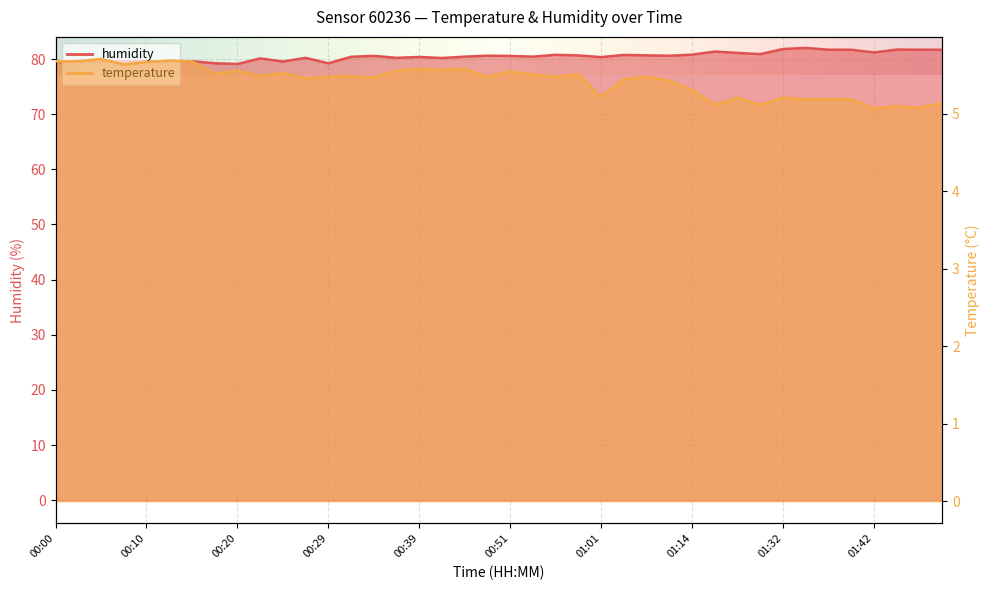

What is the greatest value displayed?

82.0